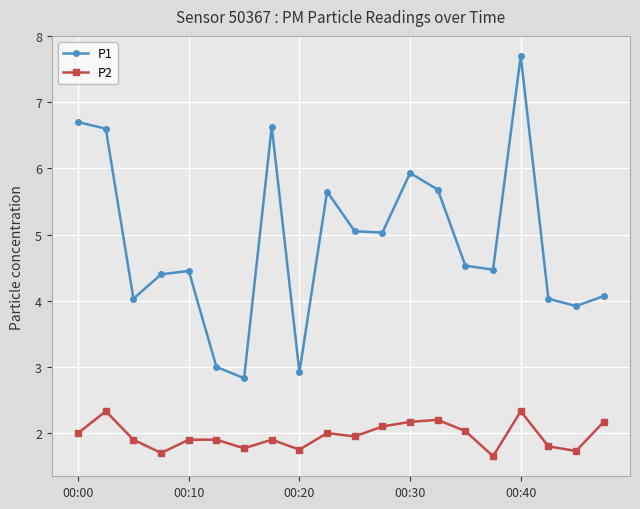

True or false: P2 and P1 intersect in this chart.

False